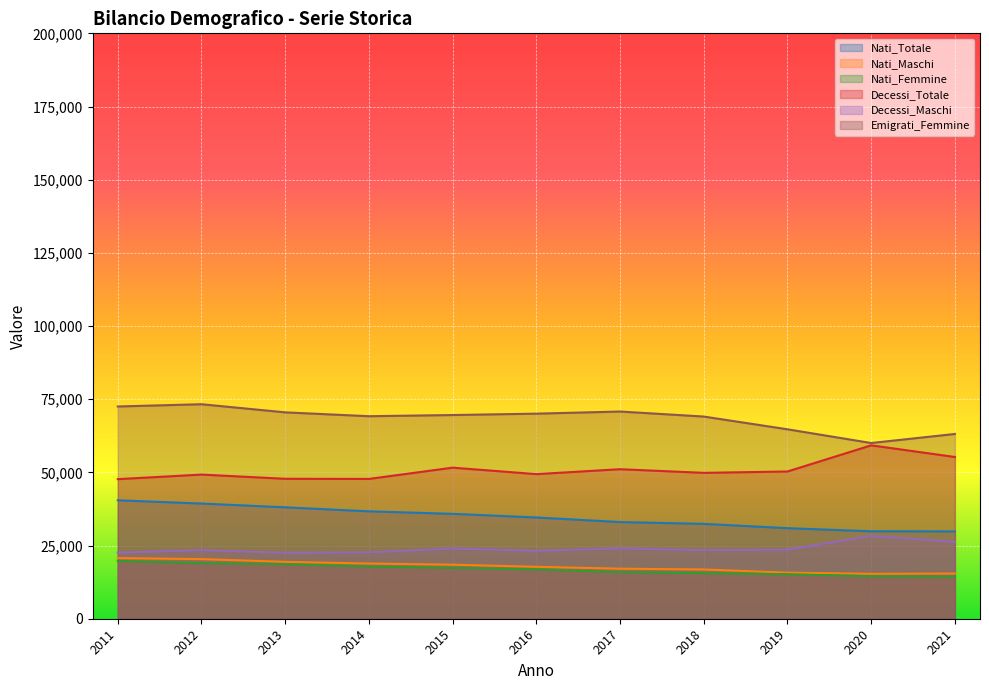

How many lines are shown in the chart?

6